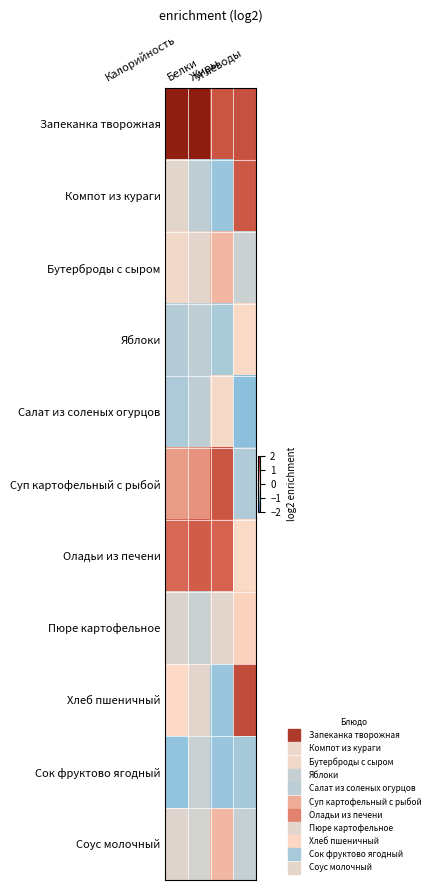

At which category is the sum across all series the highest?

Жиры